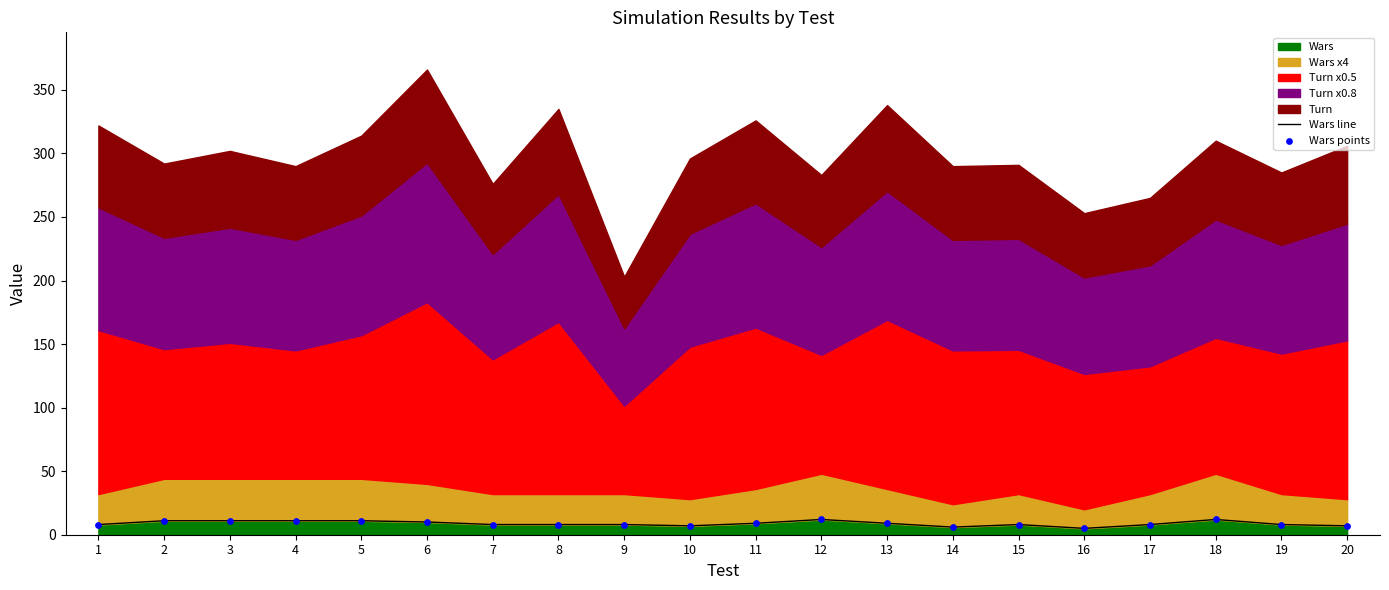

The value of Wars at 1 is 8. True or false?

True